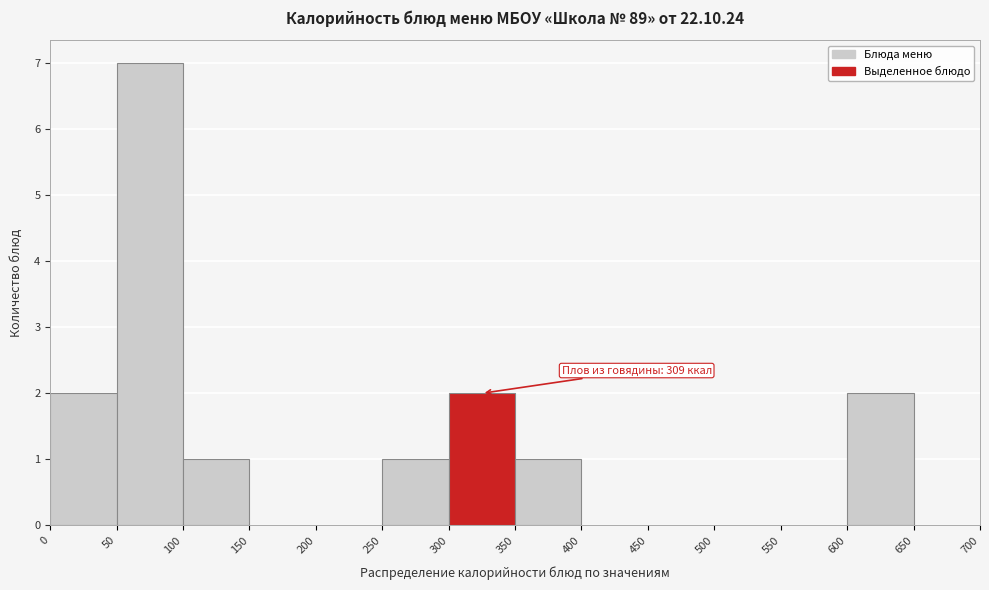

Over which range of the x-axis is the bar tallest?

50 to 100